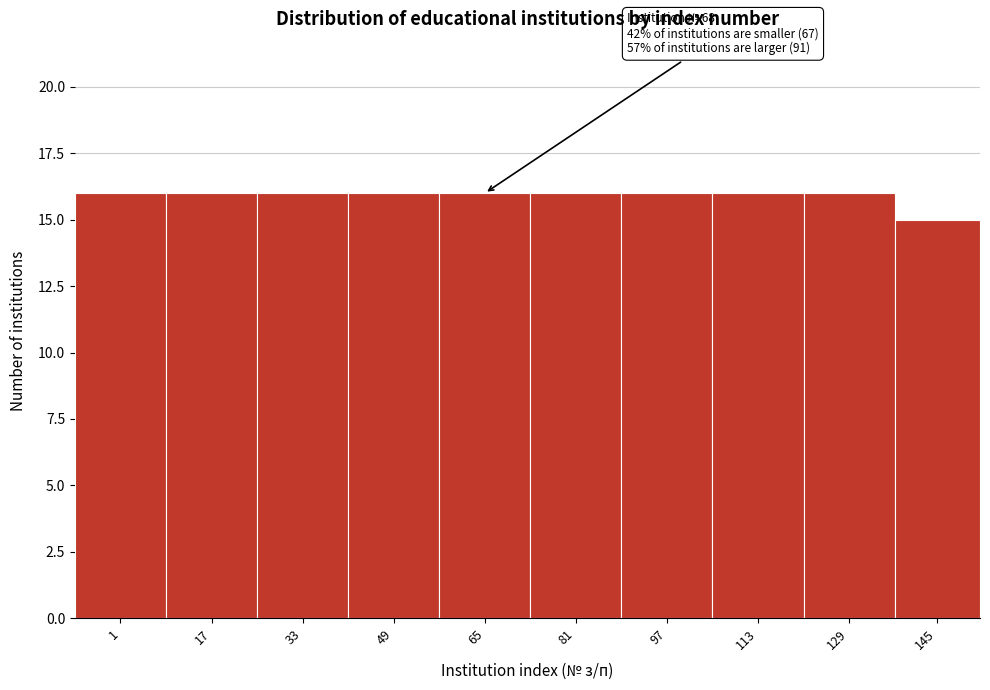

Reading left to right, extract all data points from this chart.

16	16	16	16	16	16	16	16	16	15